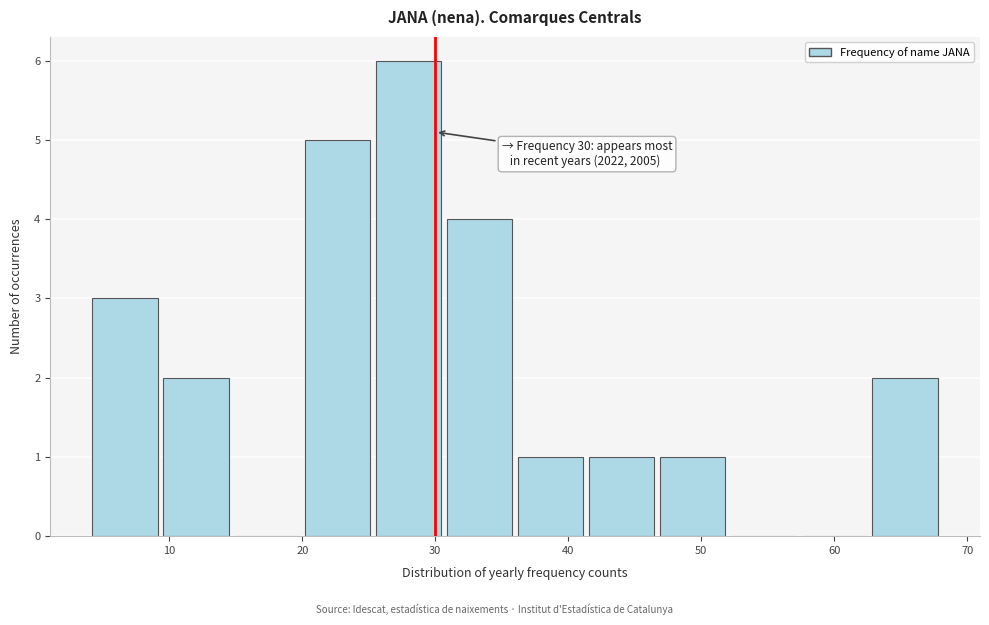

Over which range of the x-axis is the bar tallest?

25 to 31